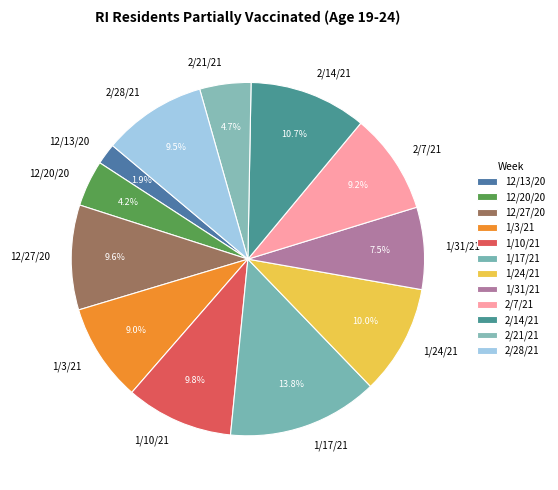

To the nearest percent, what portion does 12/20/20 represent?

4%